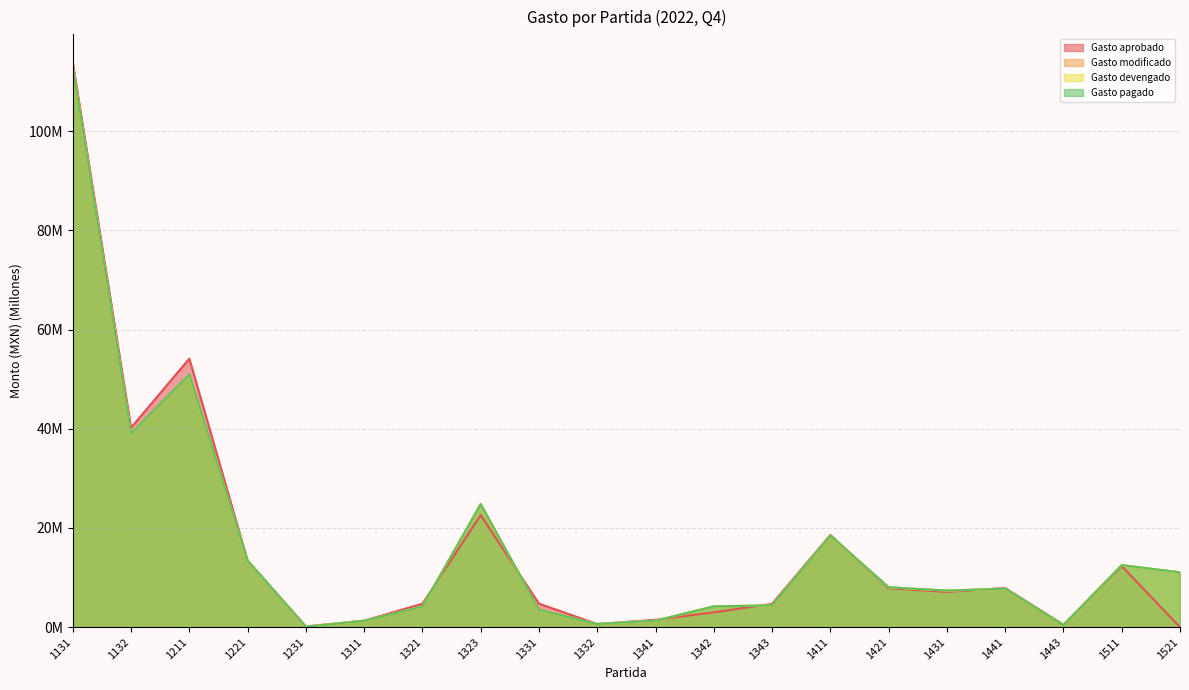

Reading left to right, extract all data points from this chart.

Gasto aprobado: 113.8	40.2	54.1	13.4	0.2	1.3	4.7	22.6	4.7	0.6	1.5	3.0	4.7	18.6	7.8	7.1	7.9	0.5	12.3	0.0
Gasto modificado: 113.0	39.1	51.0	13.4	0.1	1.3	4.2	24.8	3.5	0.6	1.3	4.2	4.4	18.5	8.0	7.4	7.8	0.4	12.5	11.0
Gasto devengado: 113.0	39.1	51.0	13.4	0.1	1.3	4.2	24.8	3.5	0.6	1.3	4.2	4.4	18.5	8.0	7.4	7.8	0.4	12.5	11.0
Gasto pagado: 113.0	39.1	51.0	13.4	0.1	1.3	4.2	24.8	3.5	0.6	1.3	4.2	4.4	18.5	8.0	7.4	7.8	0.4	12.5	11.0